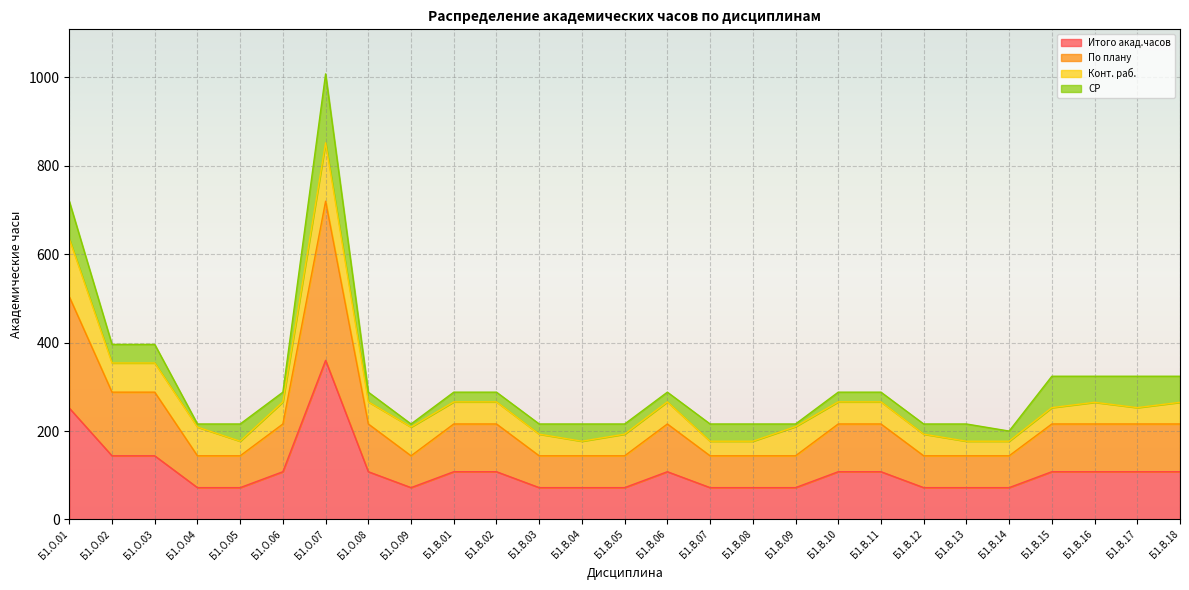

What is the sum of all Итого акад.часов values?

2952